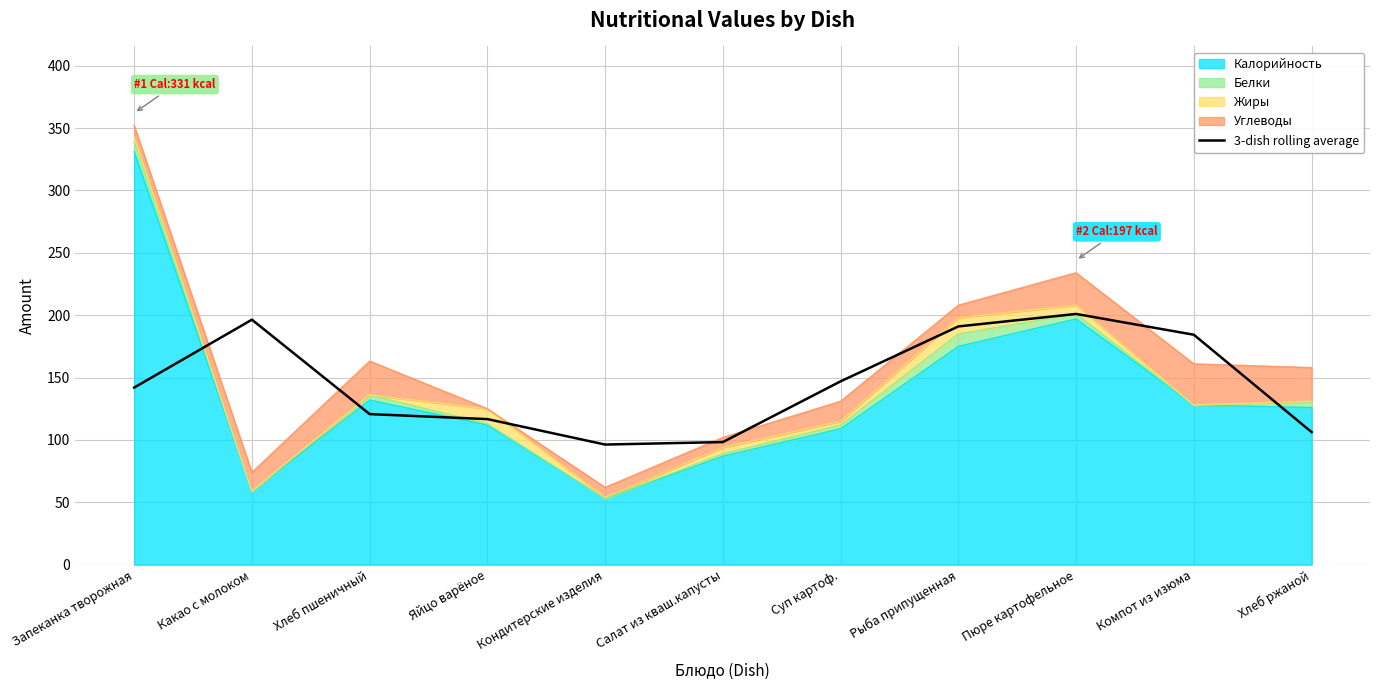

What is the change in value from Яйцо варёное to Компот из изюма?

+67.6